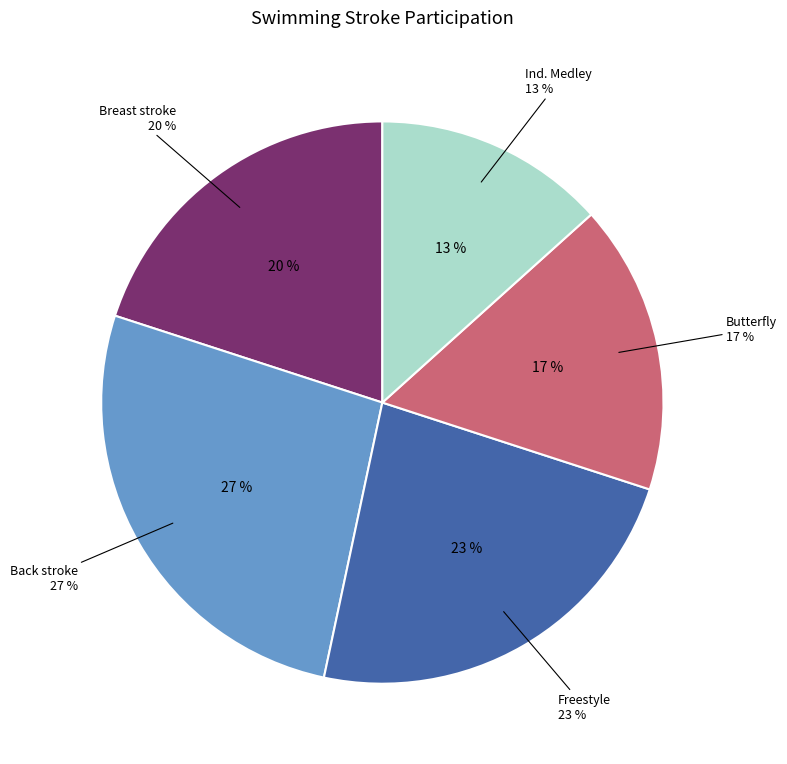

What is the smallest slice in the pie chart?

Ind. Medley